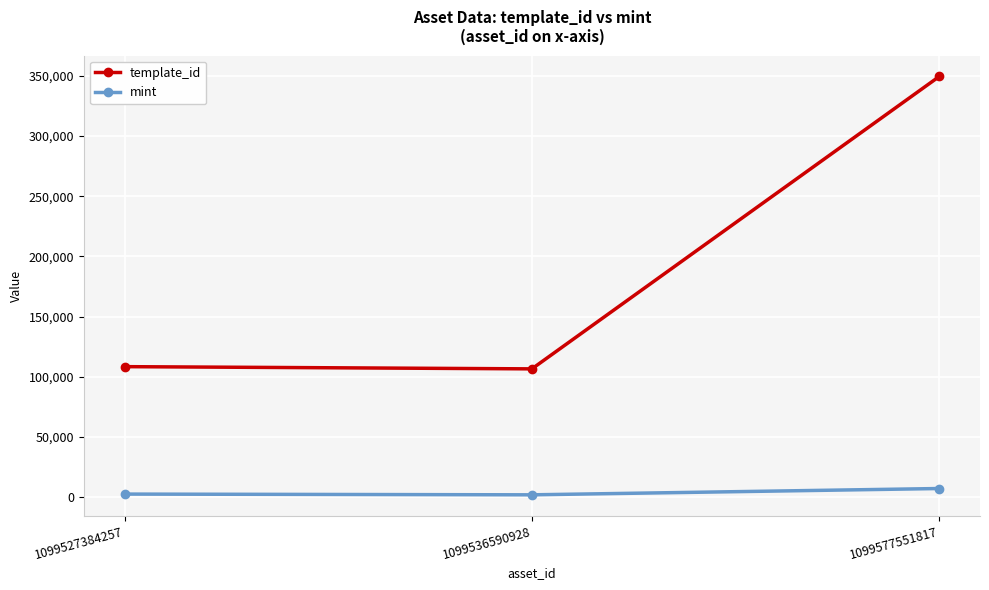

At how many categories does at least one series exceed 259122?

1